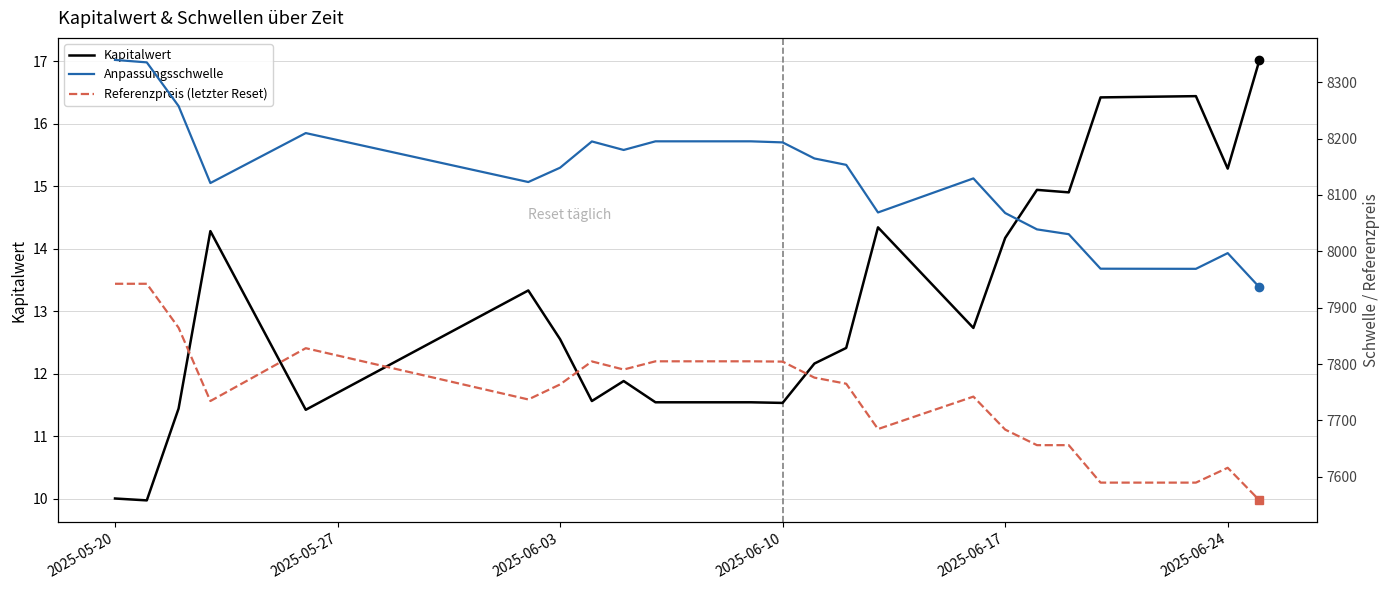

What is the minimum value for Kapitalwert?

10.0